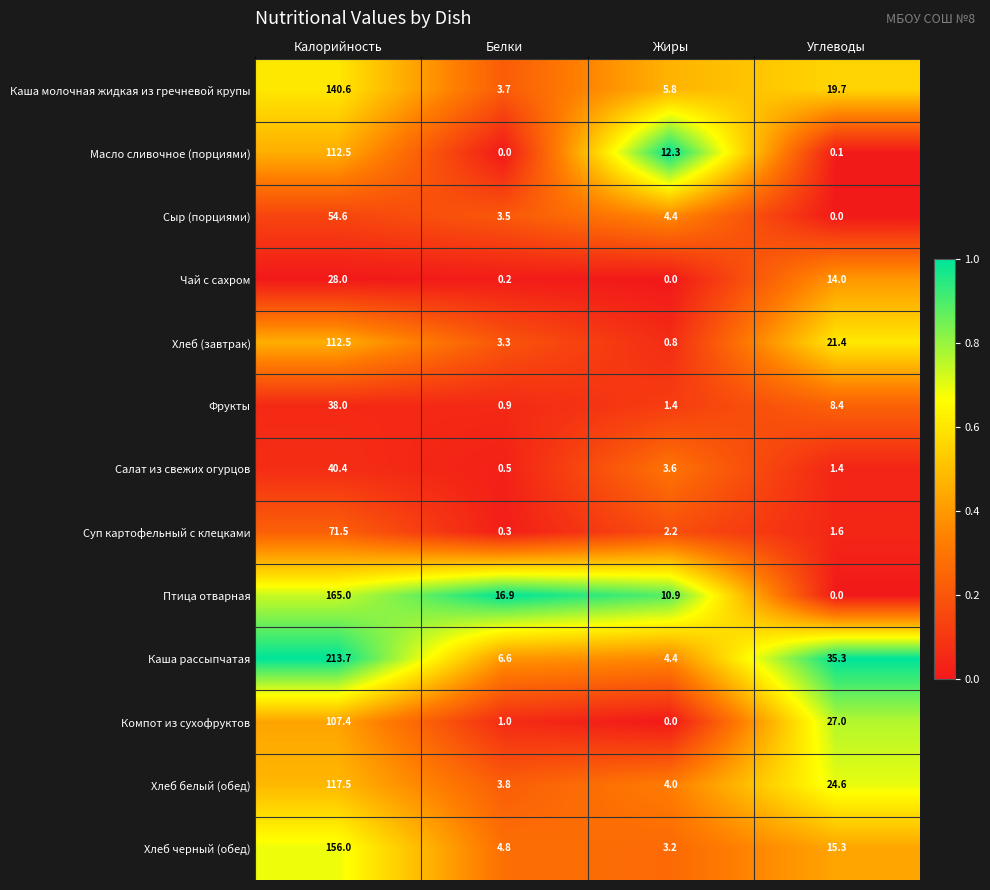

What is the difference between the highest and lowest values at Калорийность?

185.7